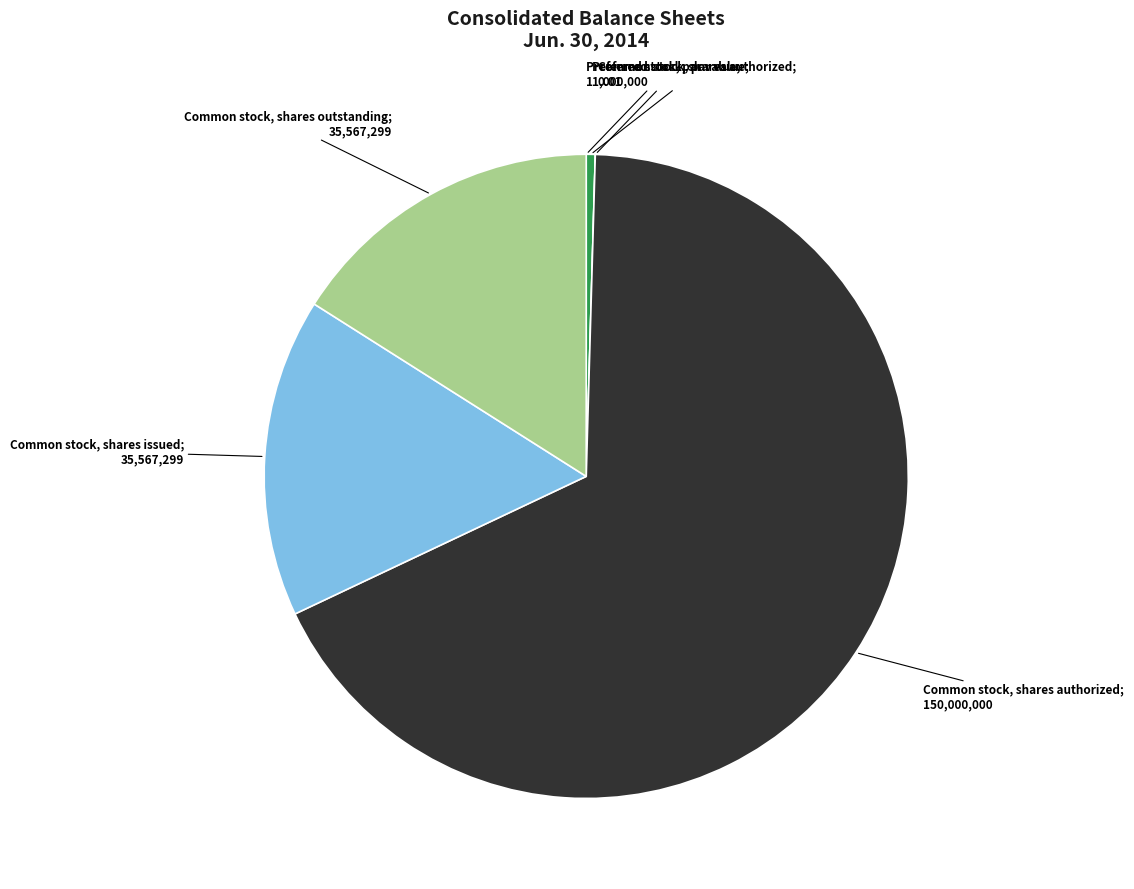

Does any single category account for the majority?

Yes